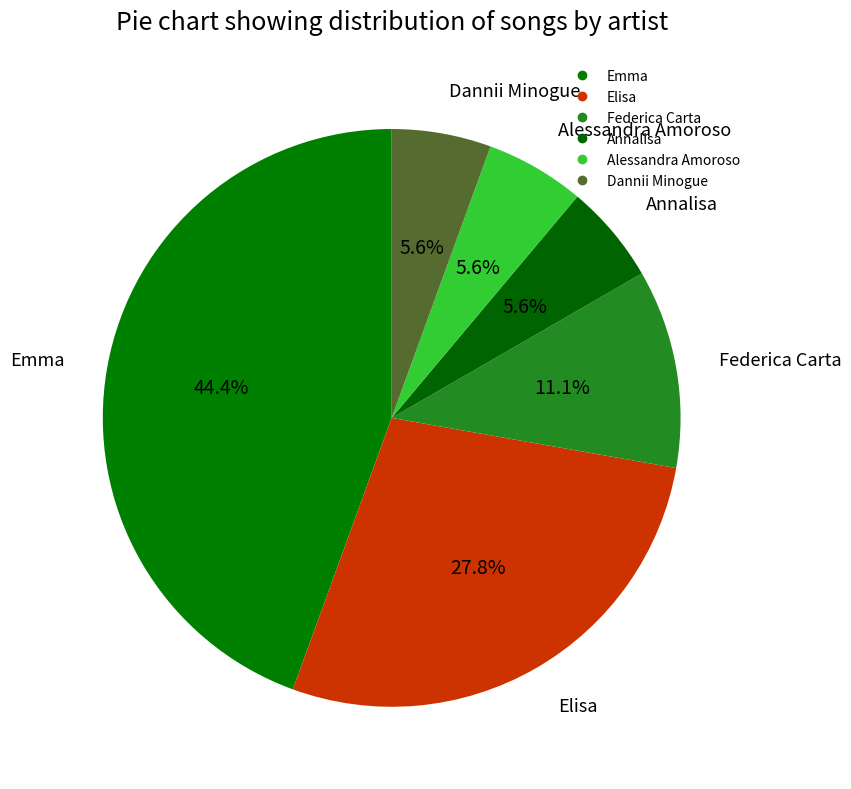

What percentage is the Alessandra Amoroso slice, to the nearest percent?

6%